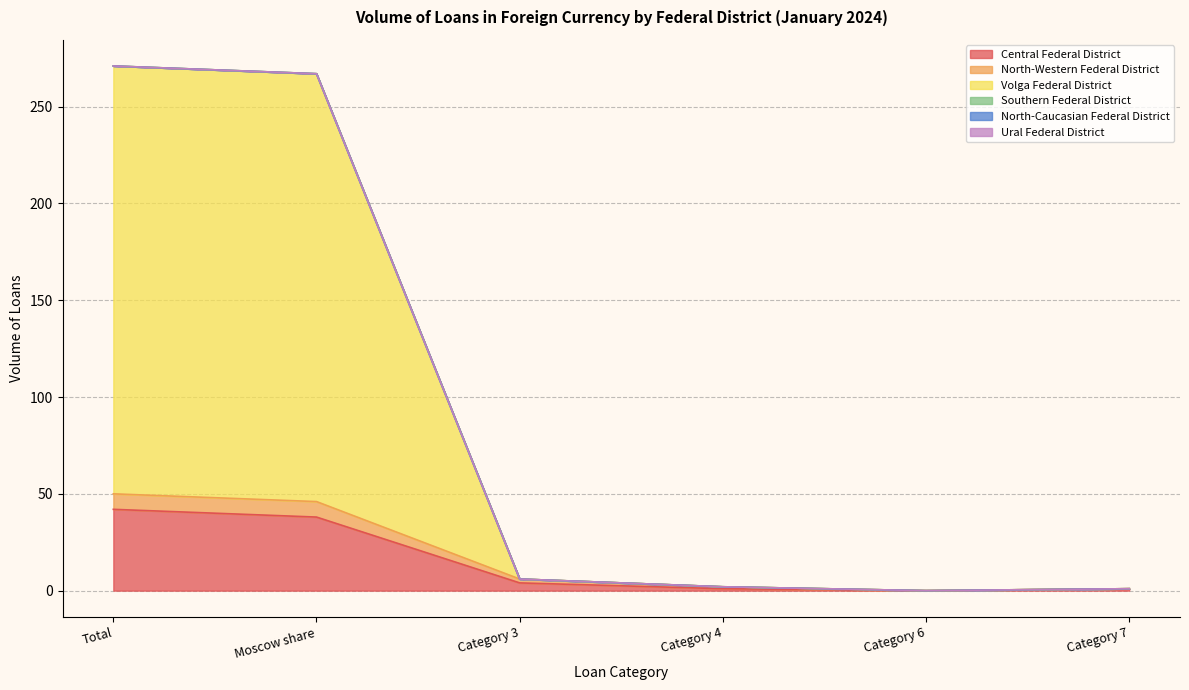

Is it true that Central Federal District equals 60 at Total?

False